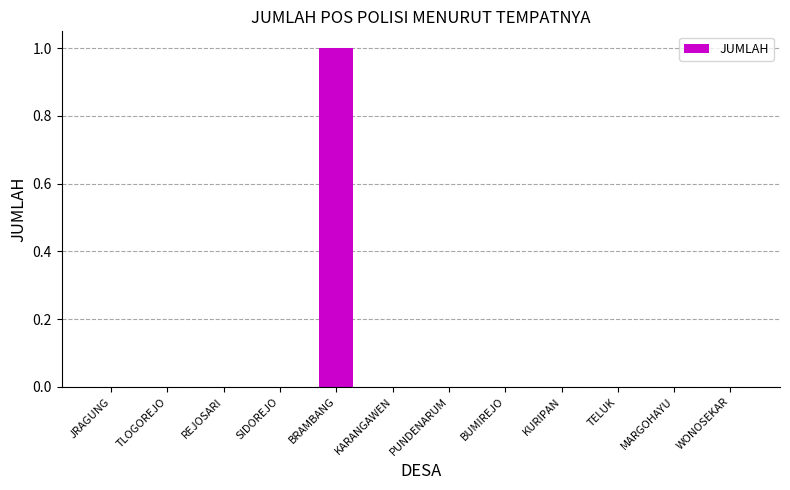

True or false: the data shows 0 at PUNDENARUM.

True